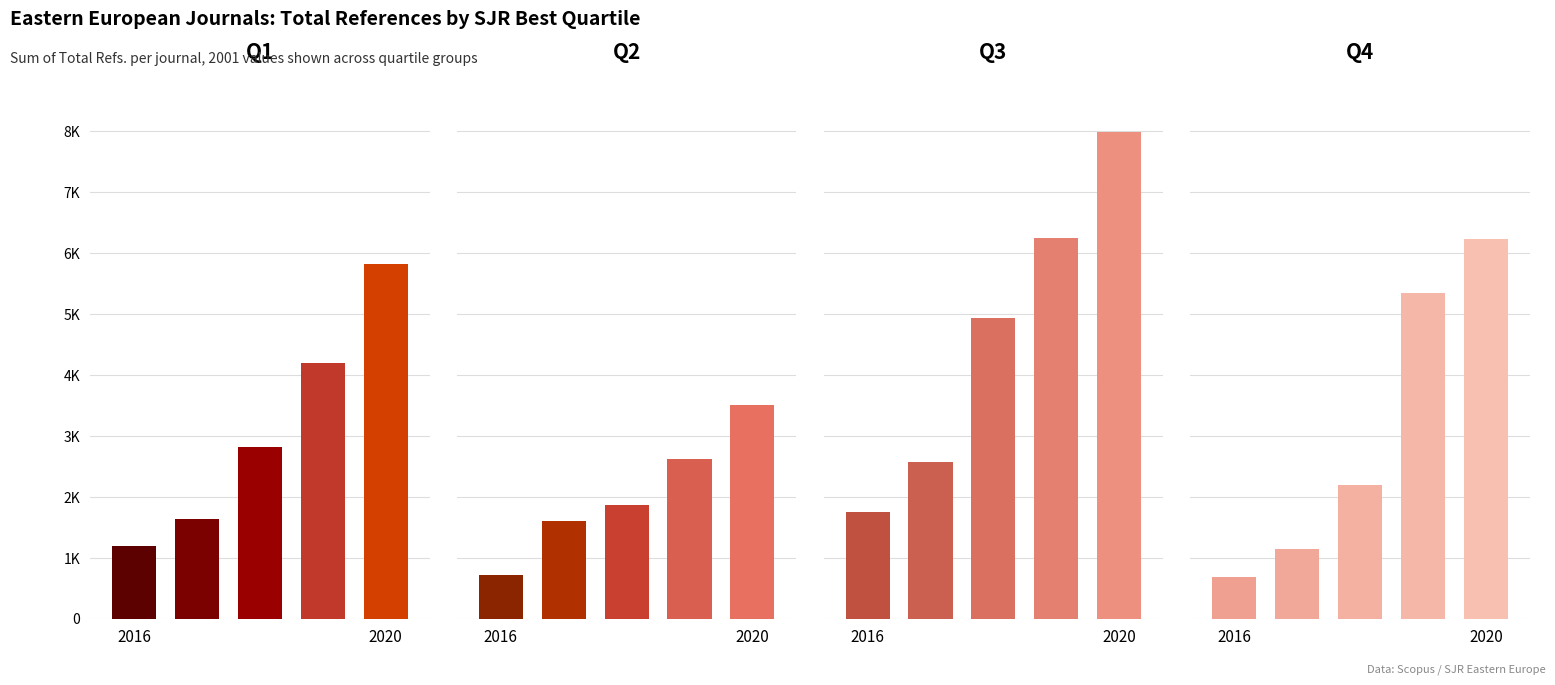

What is the value of the Q4 bar at the 3rd from the left?

2192